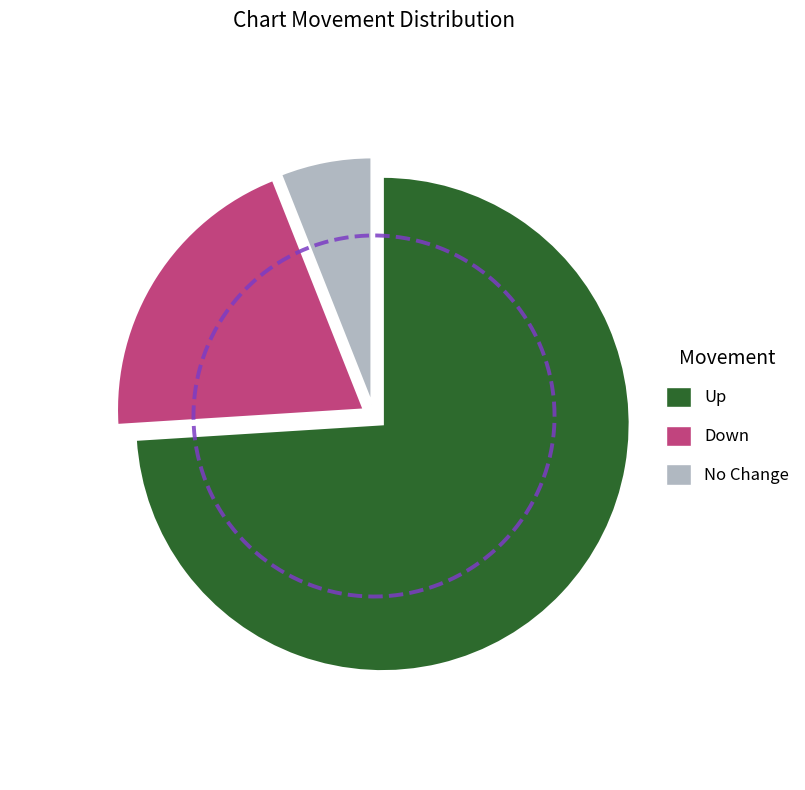

What is the change in value from up to down?

-27